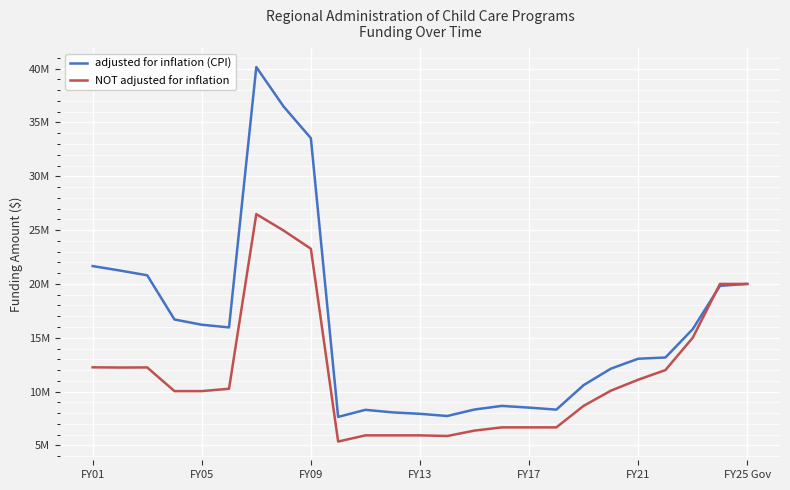

What are all the series names shown in the legend?

adjusted for inflation (CPI), NOT adjusted for inflation